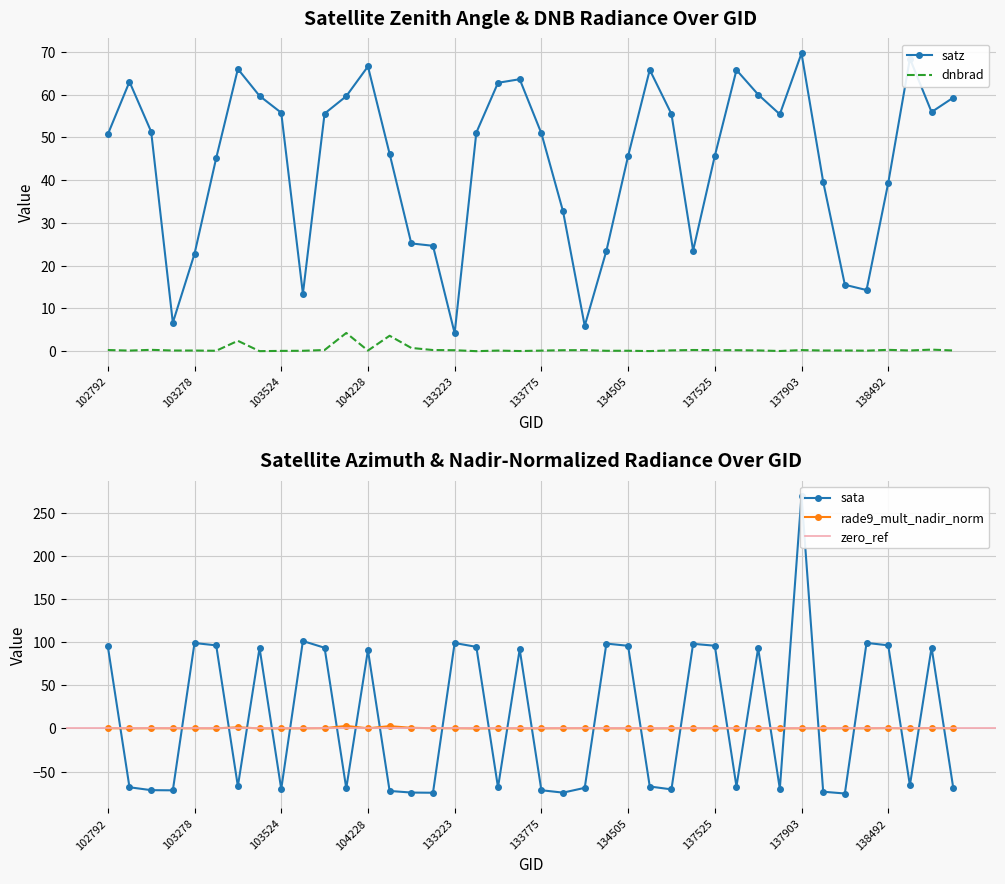

What is the total value across all series at 103278?

122.1